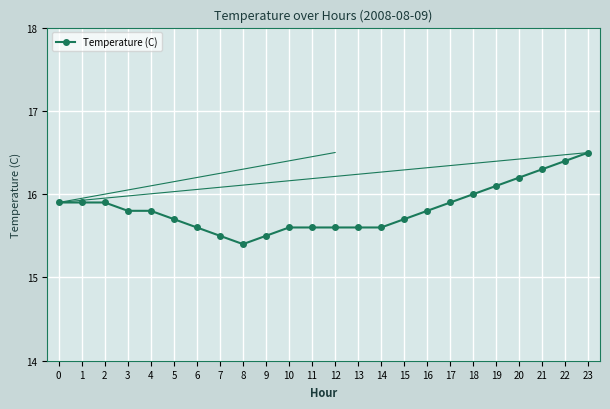

What is the change in value from 3 to 19?

+0.3